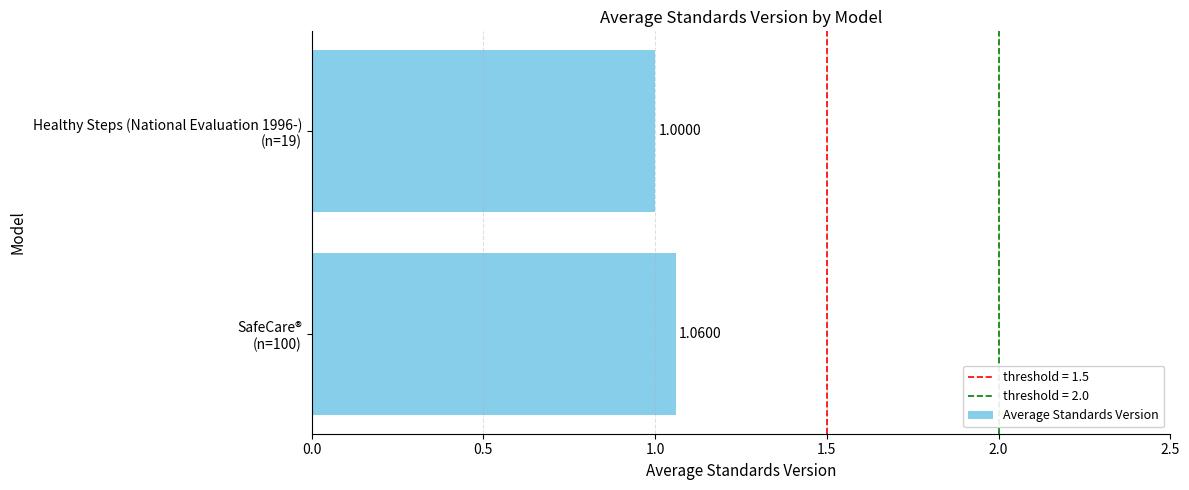

What is the average value?

1.0